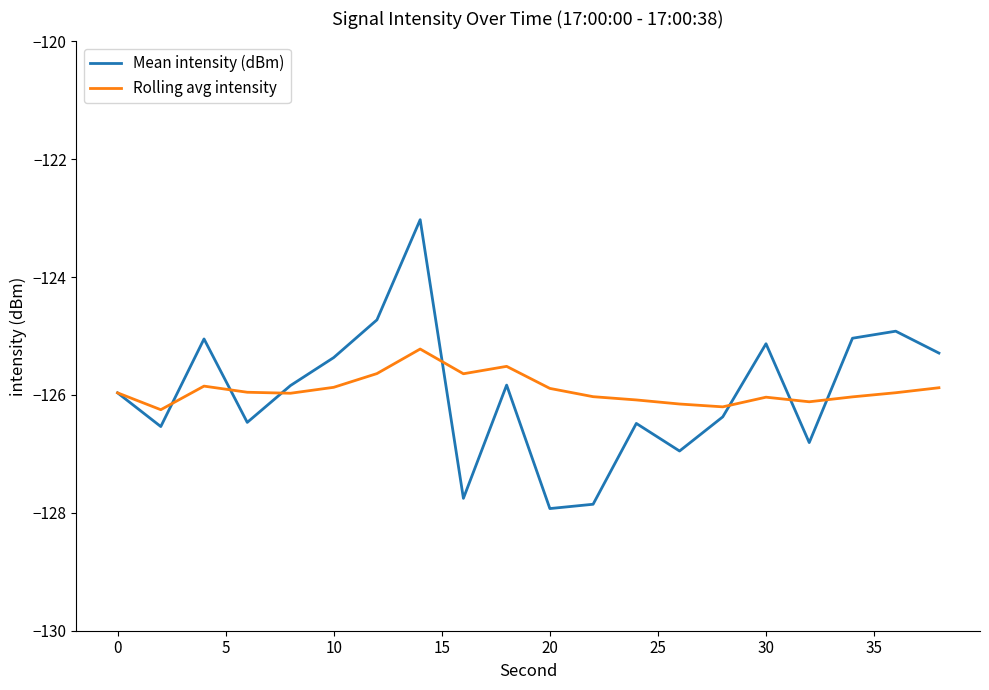

What is the difference between the maximum and minimum values in the Mean intensity (dBm) series?

4.9